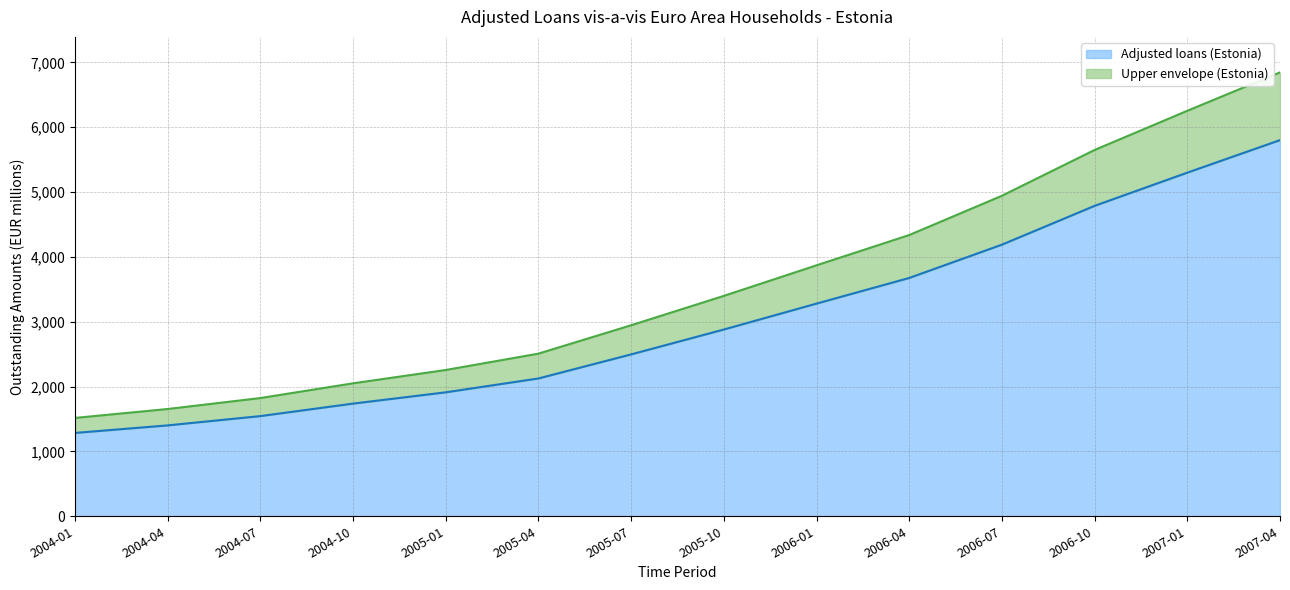

Between 2005-10 and 2005-01, which is larger?

2005-10